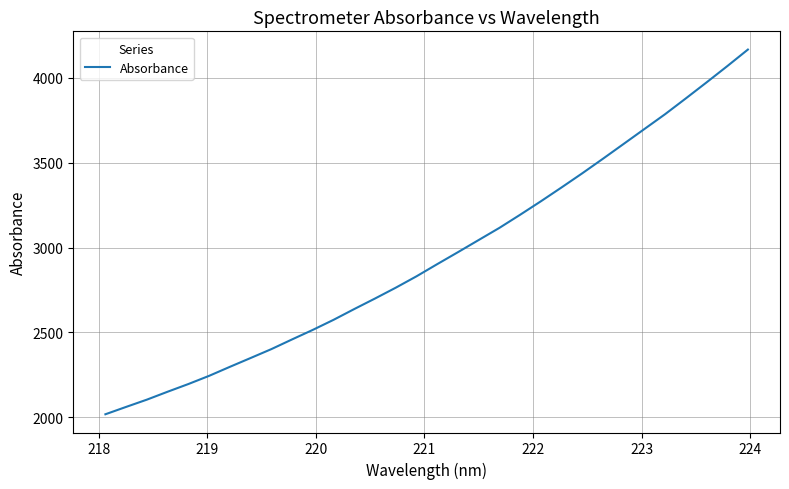

How many values exceed 2902?

16